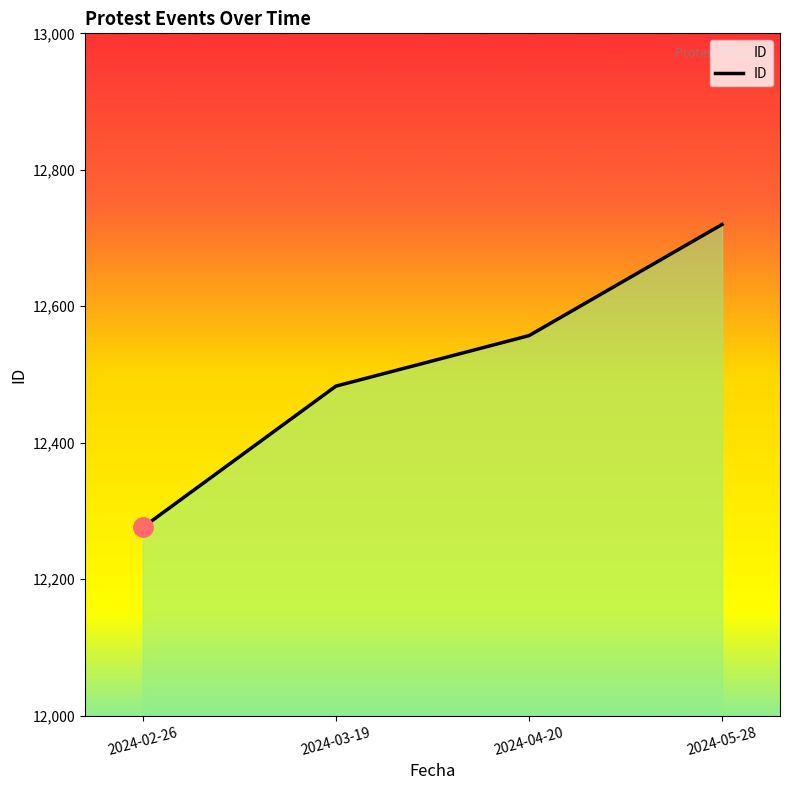

How many lines are shown in the chart?

1